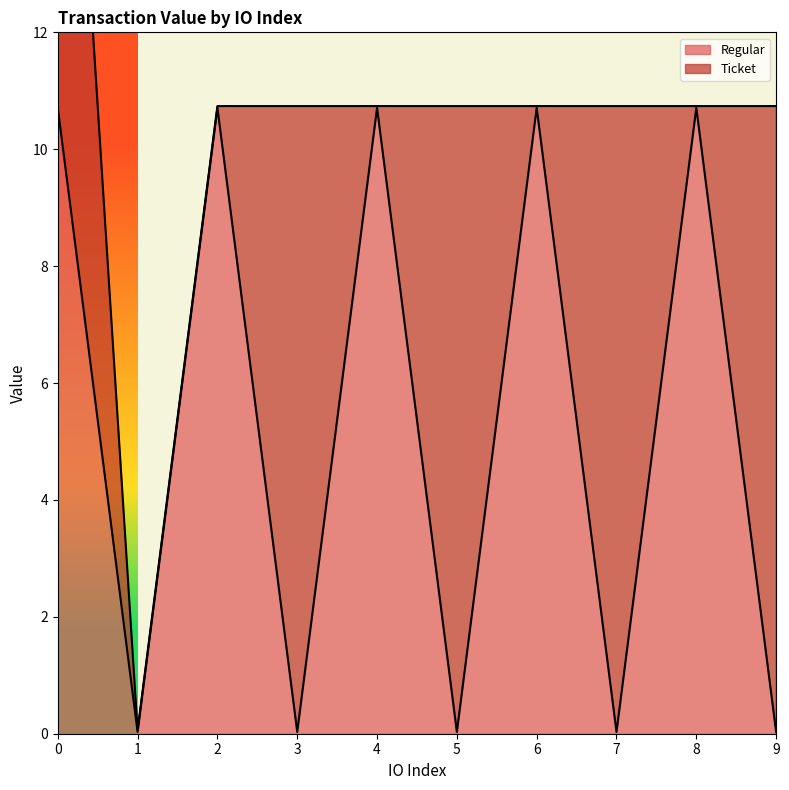

List the labels in order of value, smallest first.

1, 3, 5, 7, 9, 0, 2, 4, 6, 8